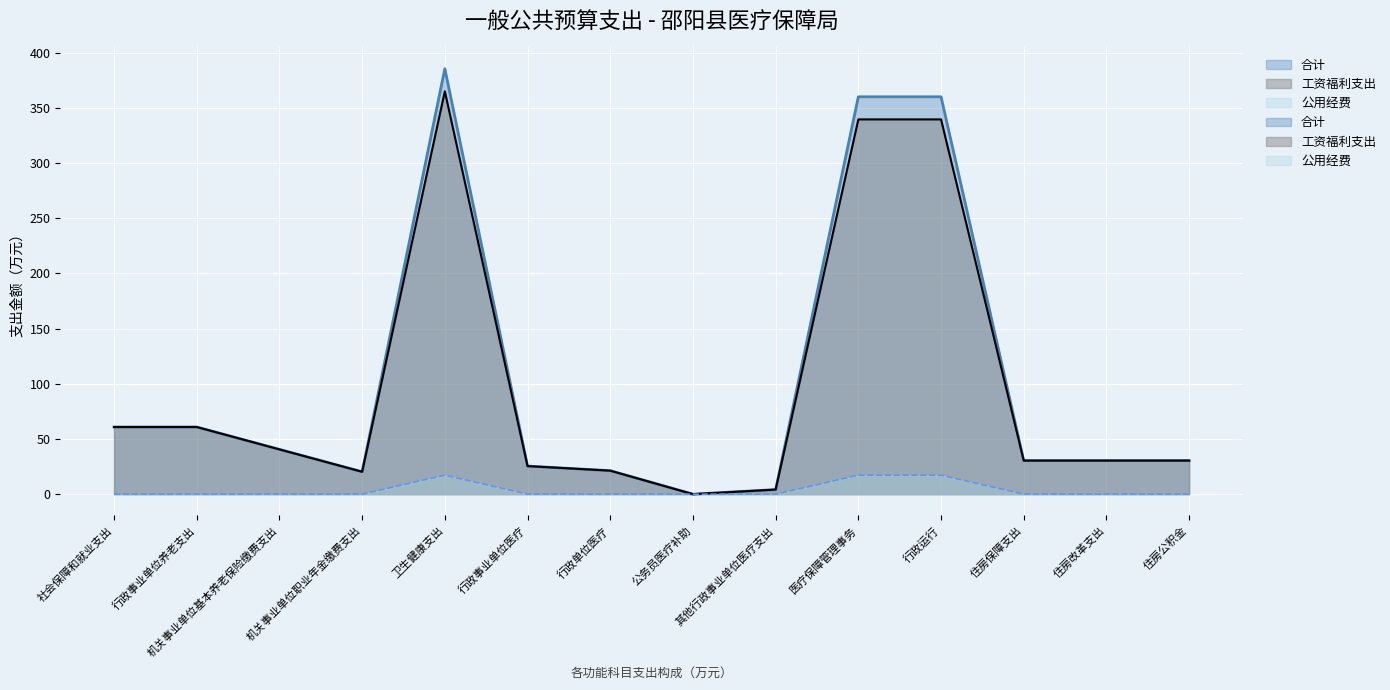

What are all the series names shown in the legend?

合计, 工资福利支出, 公用经费